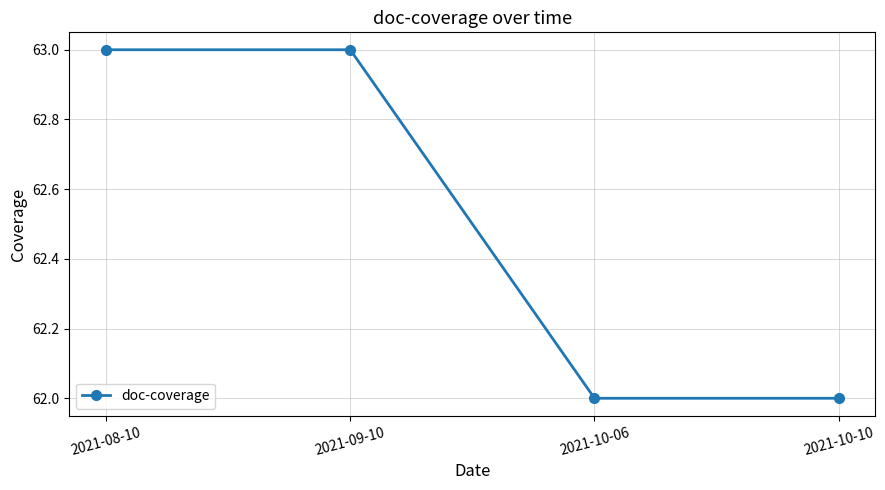

How many data points are less than 63?

2